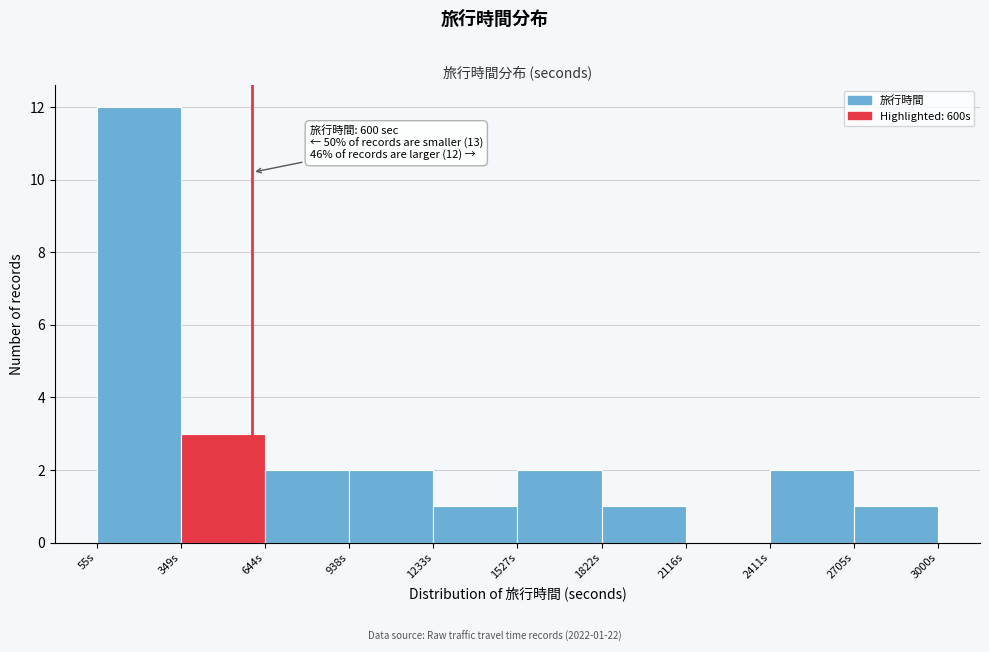

Which range on the x-axis has the tallest bar?

50 to 350